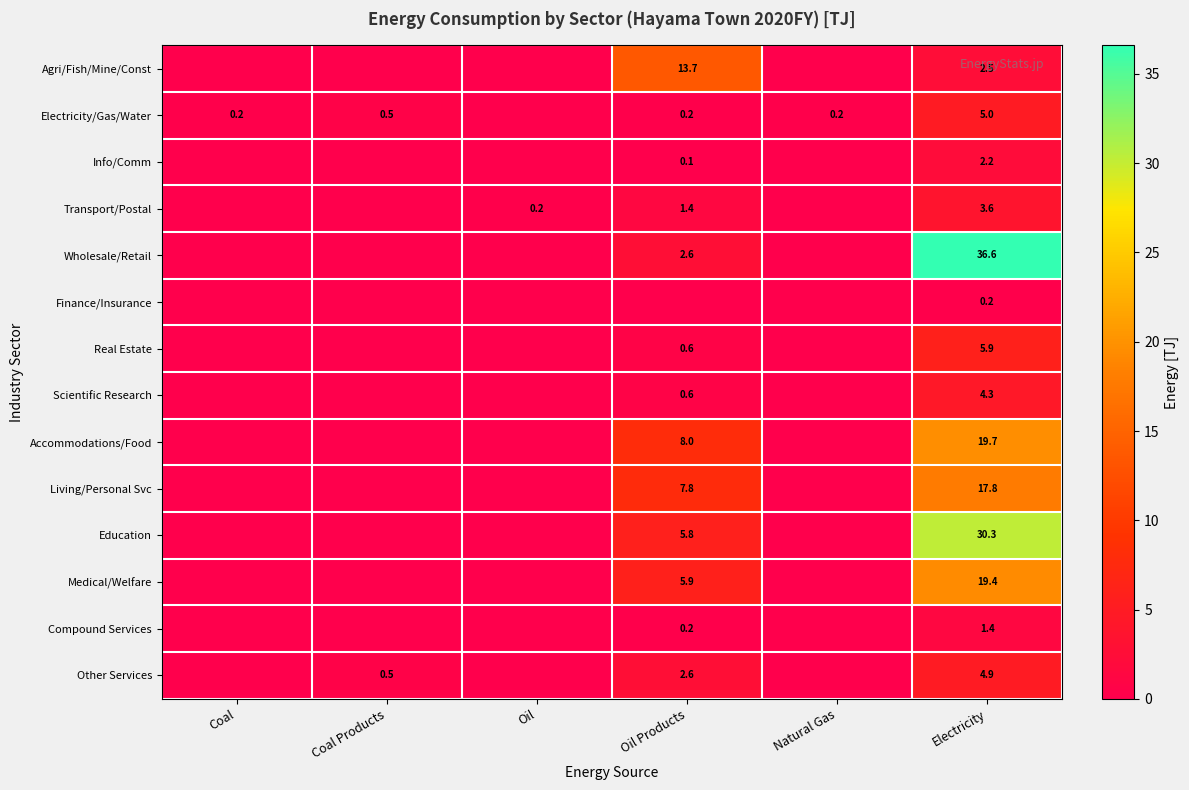

Rank the series at Electricity from lowest to highest value.

Finance/Insurance, Compound Services, Info/Comm, Agri/Fish/Mine/Const, Transport/Postal, Scientific Research, Other Services, Electricity/Gas/Water, Real Estate, Living/Personal Svc, Medical/Welfare, Accommodations/Food, Education, Wholesale/Retail